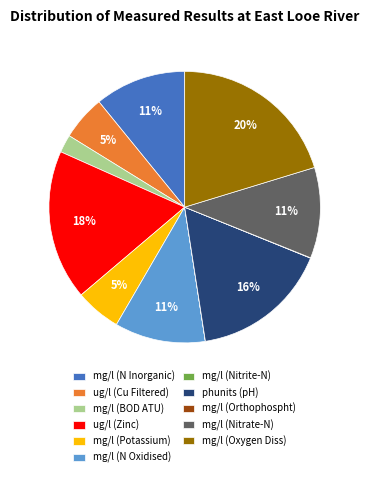

Between mg/l (Potassium) and mg/l (N Oxidised), which is larger?

mg/l (N Oxidised)